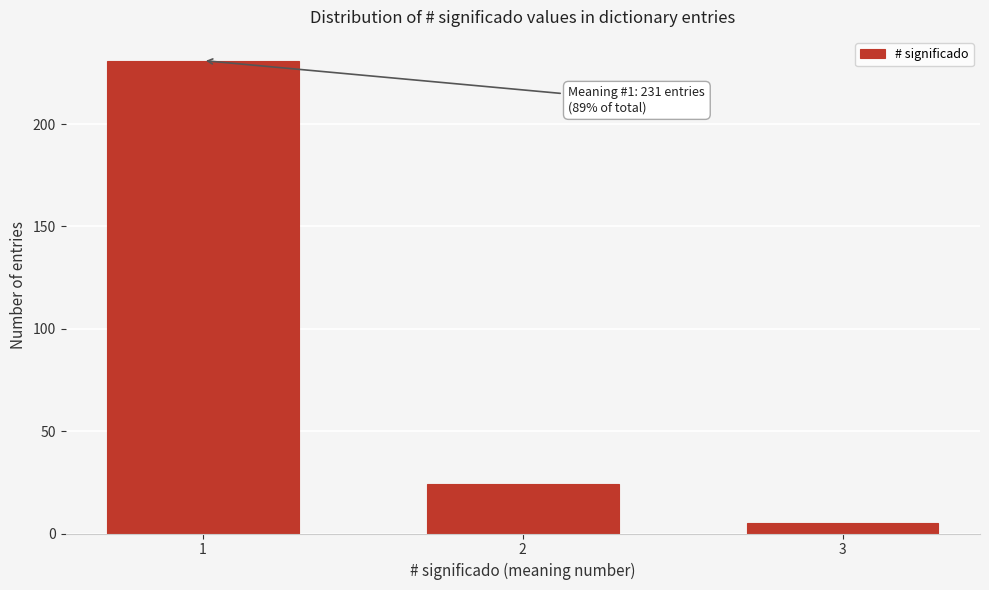

Reading left to right, extract all data points from this chart.

1=231	2=24	3=5